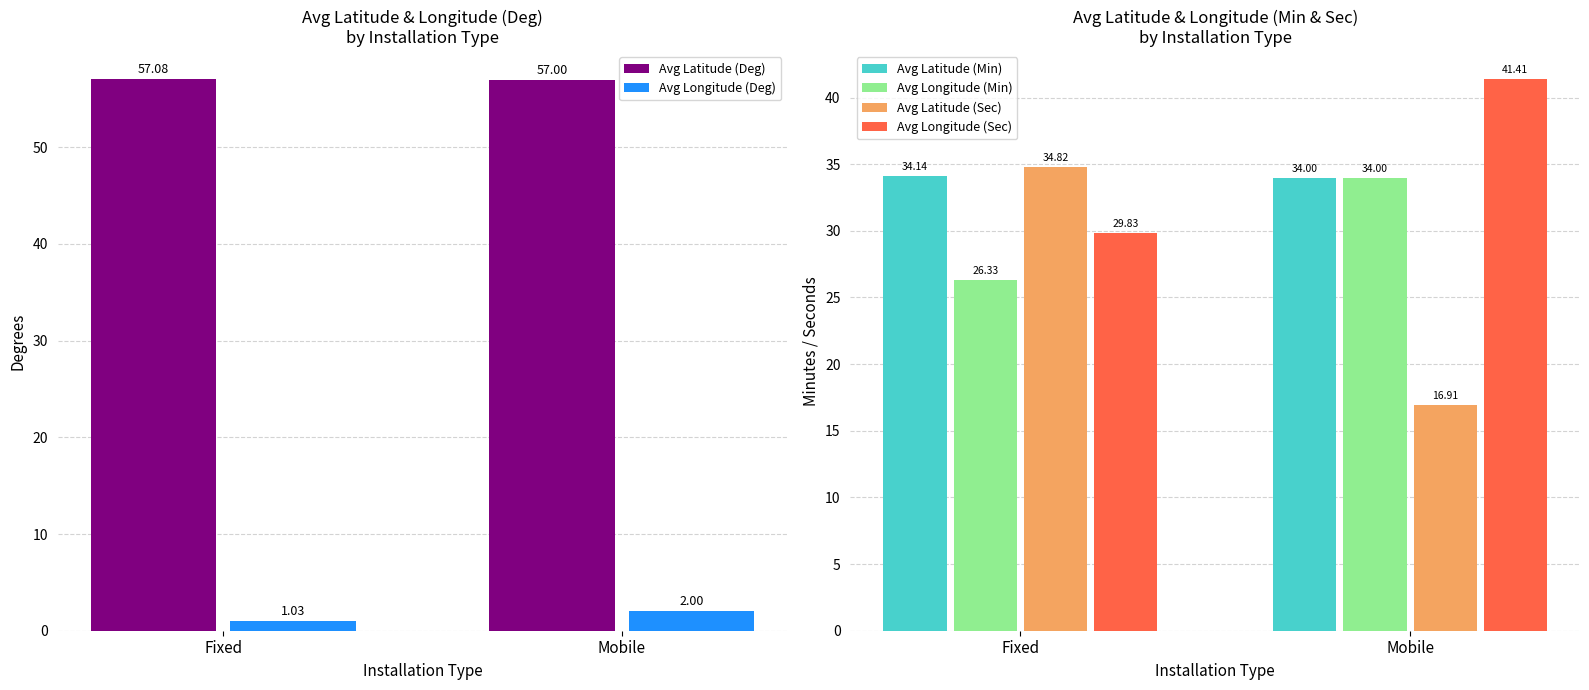

At which label does Avg Latitude (Sec) first exceed 34?

Fixed